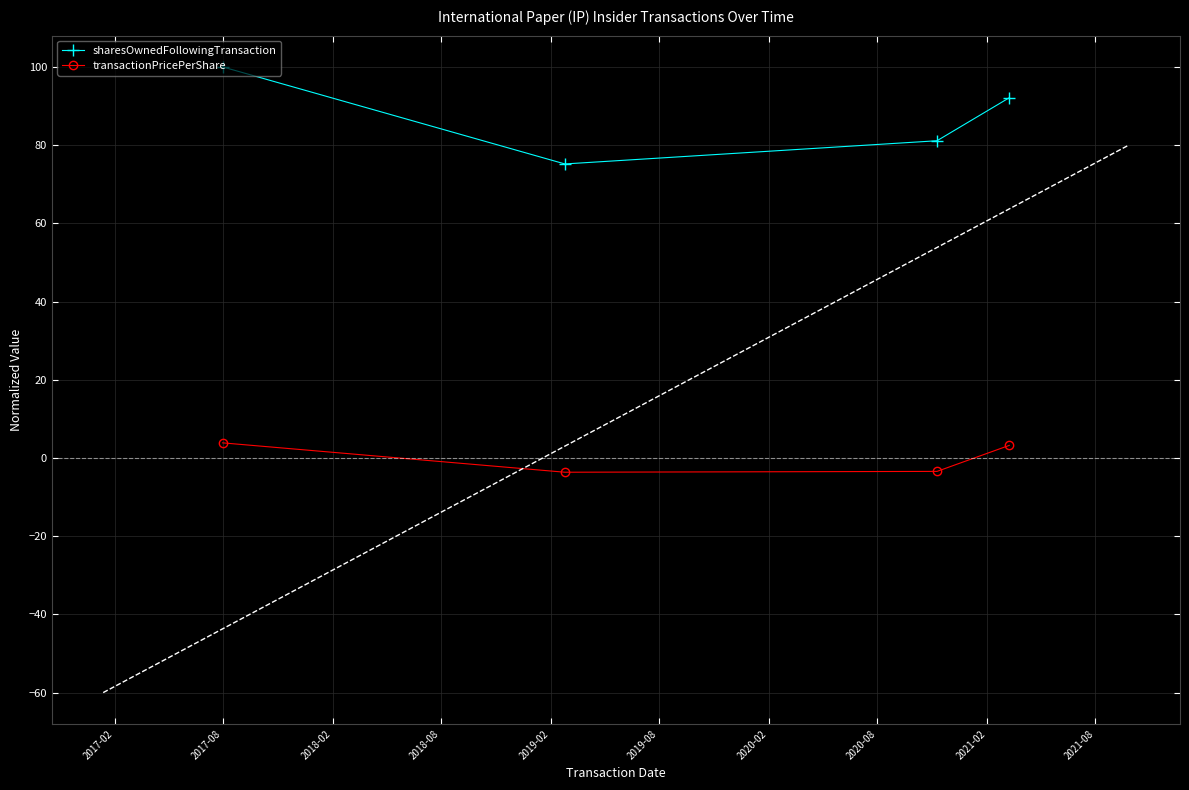

What is the maximum value for sharesOwnedFollowingTransaction?

100.0